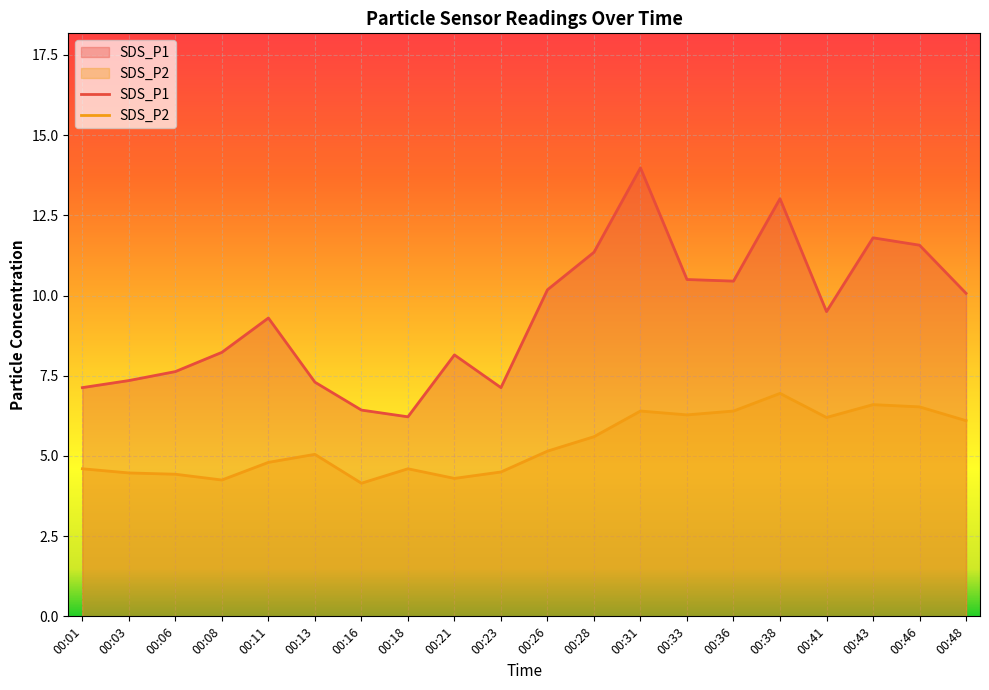

At which category does the chart reach its peak across all series?

00:31